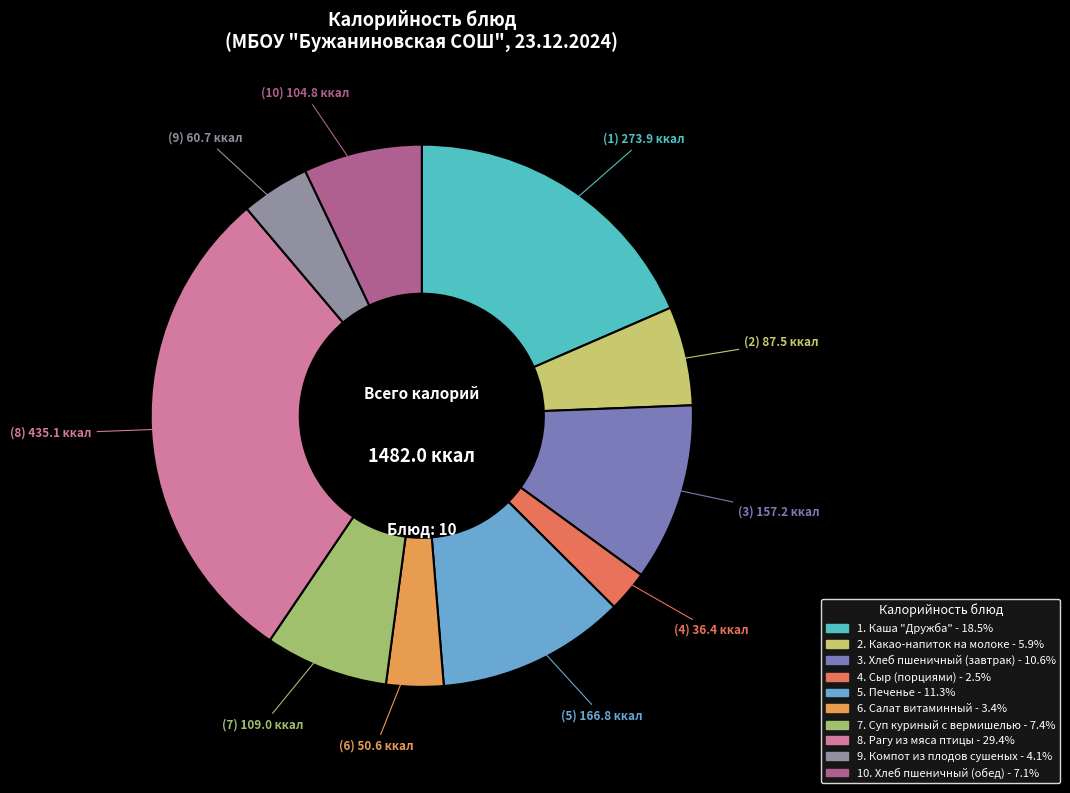

How many segments does this pie chart have?

10